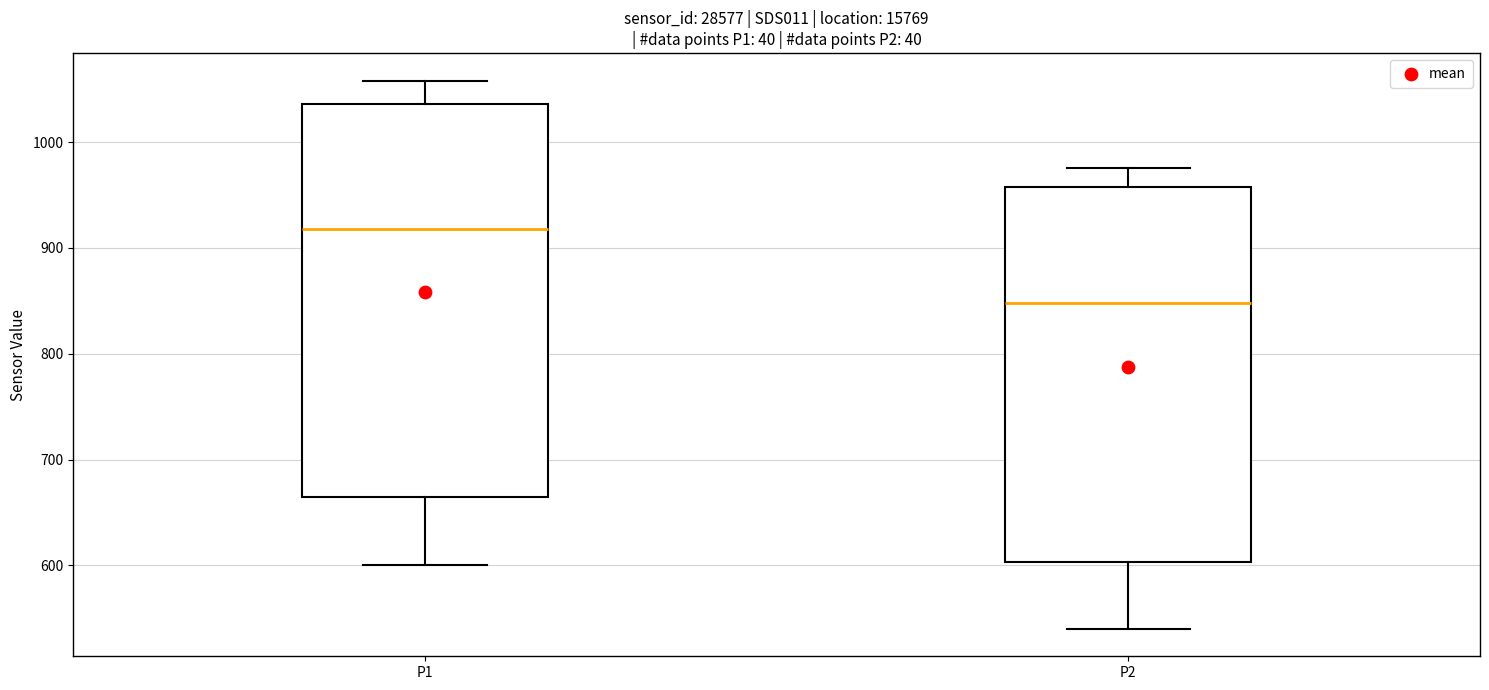

Reading left to right, transcribe this box plot: for each box, give where its median line is, the range the box spans, and where its two whiskers end, as read against the y-axis. The values are not printed on the chart, so give them approximately, as read against the axis.

P1: median 920, box 660 to 1040, whiskers 600 to 1060
P2: median 850, box 600 to 960, whiskers 540 to 980